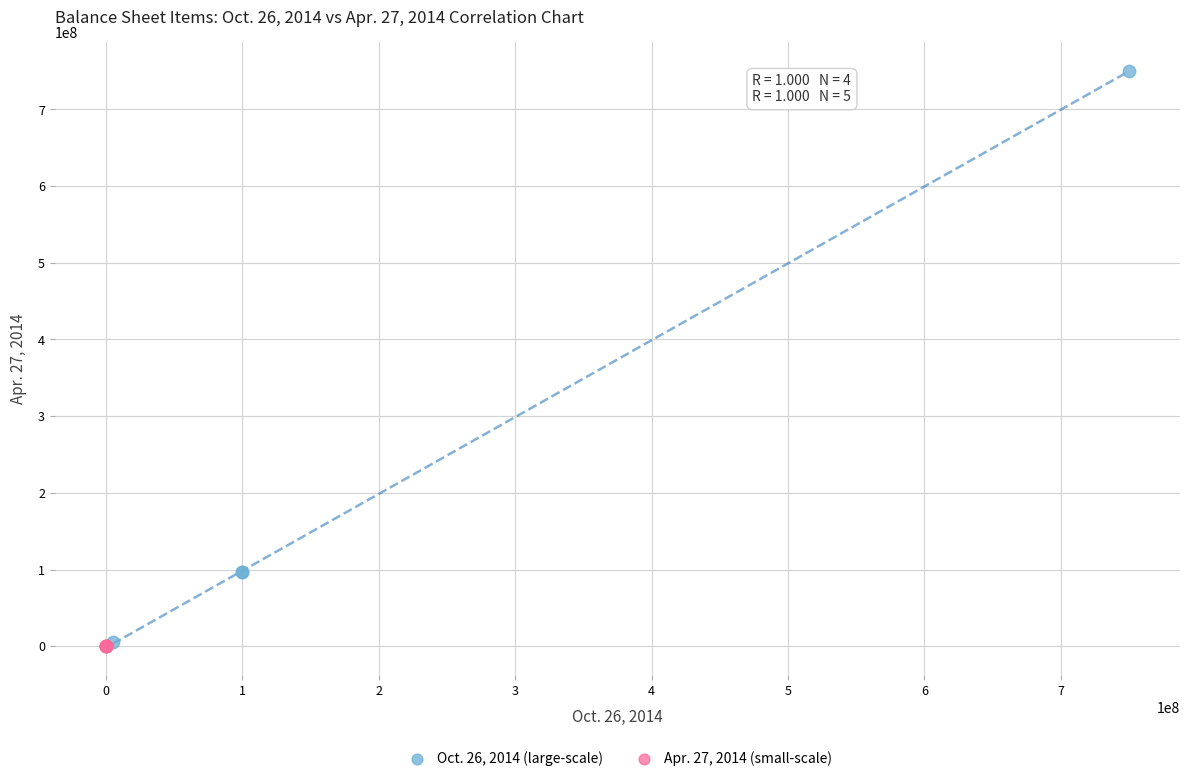

What are all the series names shown in the legend?

Oct. 26, 2014 (large-scale), Apr. 27, 2014 (small-scale)